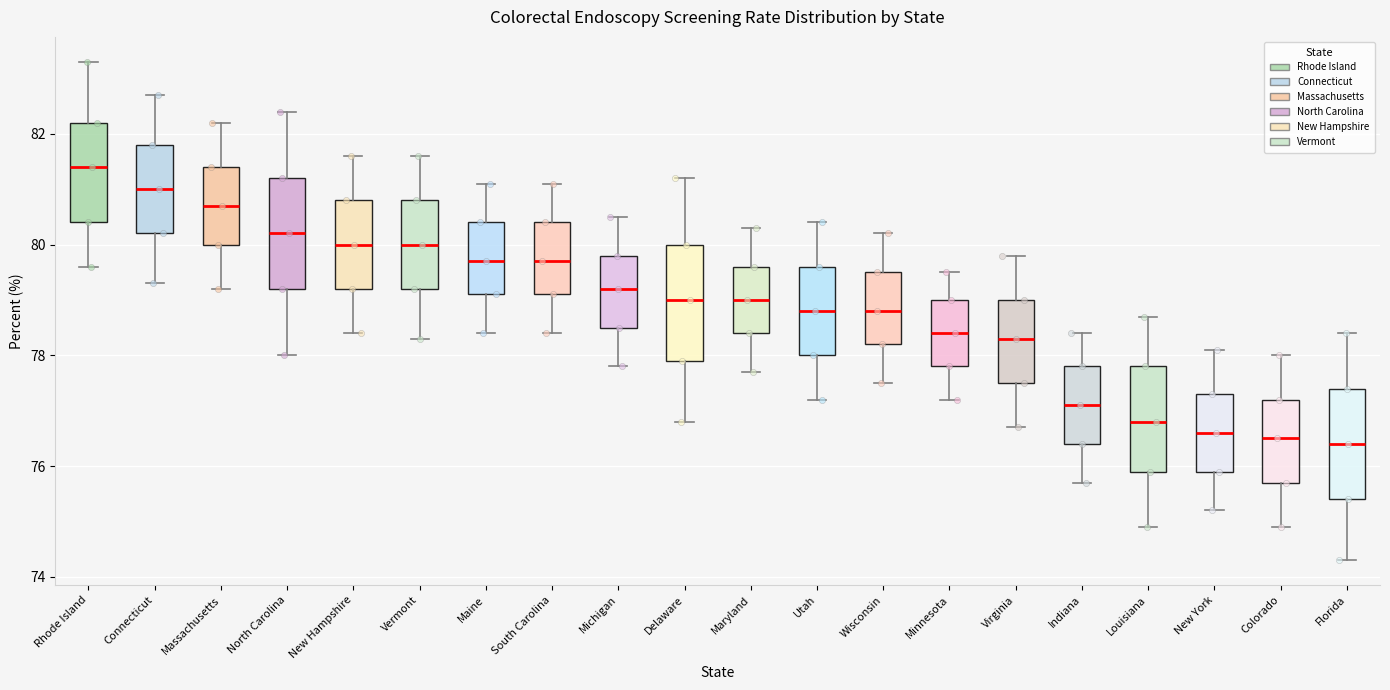

Reading left to right, transcribe this box plot: for each box, give where its median line is, the range the box spans, and where its two whiskers end, as read against the y-axis. The values are not printed on the chart, so give them approximately, as read against the axis.

Rhode Island: median 81.4, box 80.4 to 82.2, whiskers 79.6 to 83.4
Connecticut: median 81.0, box 80.2 to 81.8, whiskers 79.4 to 82.8
Massachusetts: median 80.8, box 80.0 to 81.4, whiskers 79.2 to 82.2
North Carolina: median 80.2, box 79.2 to 81.2, whiskers 78.0 to 82.4
New Hampshire: median 80.0, box 79.2 to 80.8, whiskers 78.4 to 81.6
Vermont: median 80.0, box 79.2 to 80.8, whiskers 78.4 to 81.6
Maine: median 79.8, box 79.2 to 80.4, whiskers 78.4 to 81.2
South Carolina: median 79.8, box 79.2 to 80.4, whiskers 78.4 to 81.2
Michigan: median 79.2, box 78.6 to 79.8, whiskers 77.8 to 80.6
Delaware: median 79.0, box 78.0 to 80.0, whiskers 76.8 to 81.2
Maryland: median 79.0, box 78.4 to 79.6, whiskers 77.8 to 80.4
Utah: median 78.8, box 78.0 to 79.6, whiskers 77.2 to 80.4
Wisconsin: median 78.8, box 78.2 to 79.6, whiskers 77.6 to 80.2
Minnesota: median 78.4, box 77.8 to 79.0, whiskers 77.2 to 79.6
Virginia: median 78.4, box 77.6 to 79.0, whiskers 76.8 to 79.8
Indiana: median 77.2, box 76.4 to 77.8, whiskers 75.8 to 78.4
Louisiana: median 76.8, box 76.0 to 77.8, whiskers 75.0 to 78.8
New York: median 76.6, box 76.0 to 77.4, whiskers 75.2 to 78.2
Colorado: median 76.6, box 75.8 to 77.2, whiskers 75.0 to 78.0
Florida: median 76.4, box 75.4 to 77.4, whiskers 74.4 to 78.4